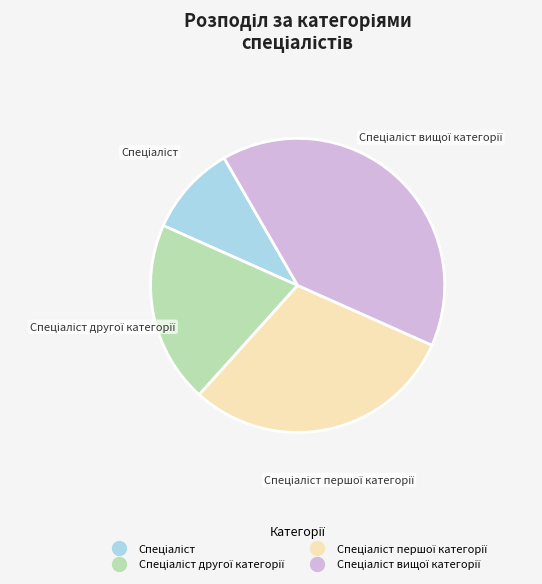

Is there any slice that represents more than half of the pie?

No